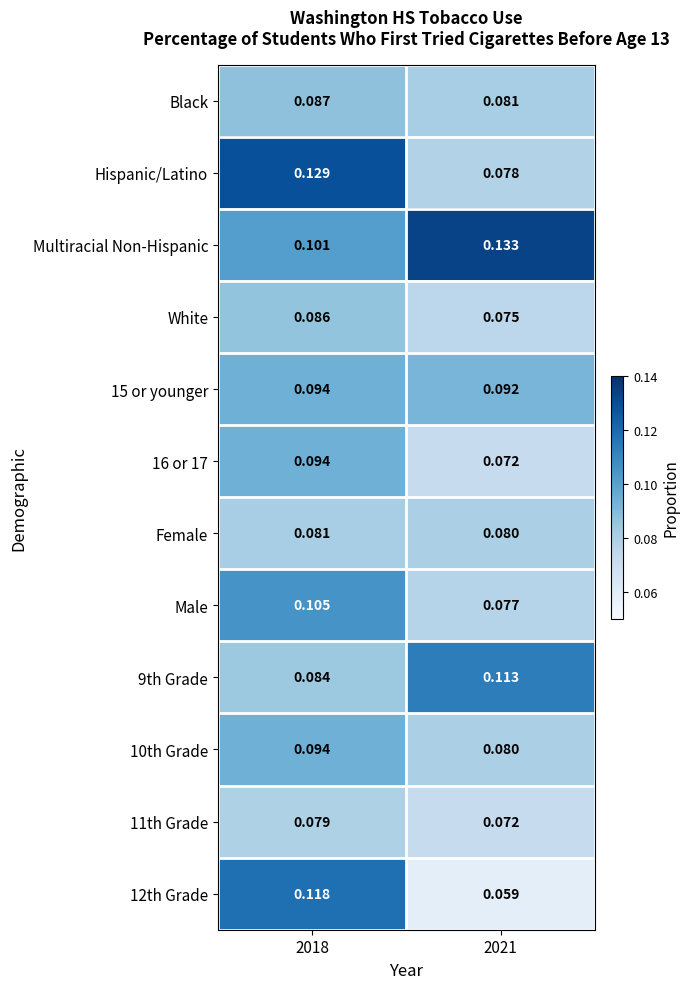

Is the value of 11th Grade at 2021 greater than the value of 10th Grade at 2021?

No